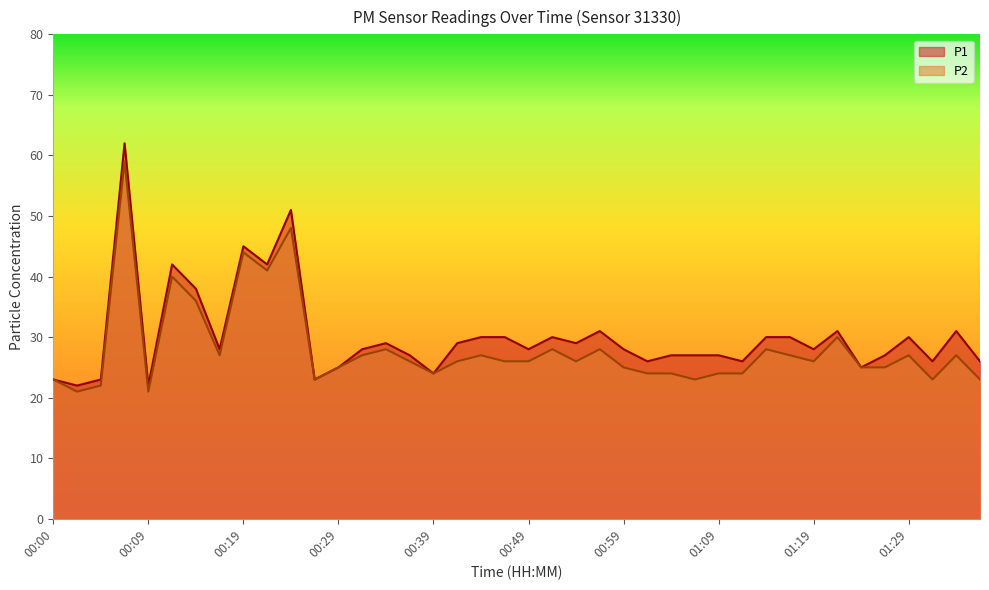

What is the label of the 39th point from the right?

00:02